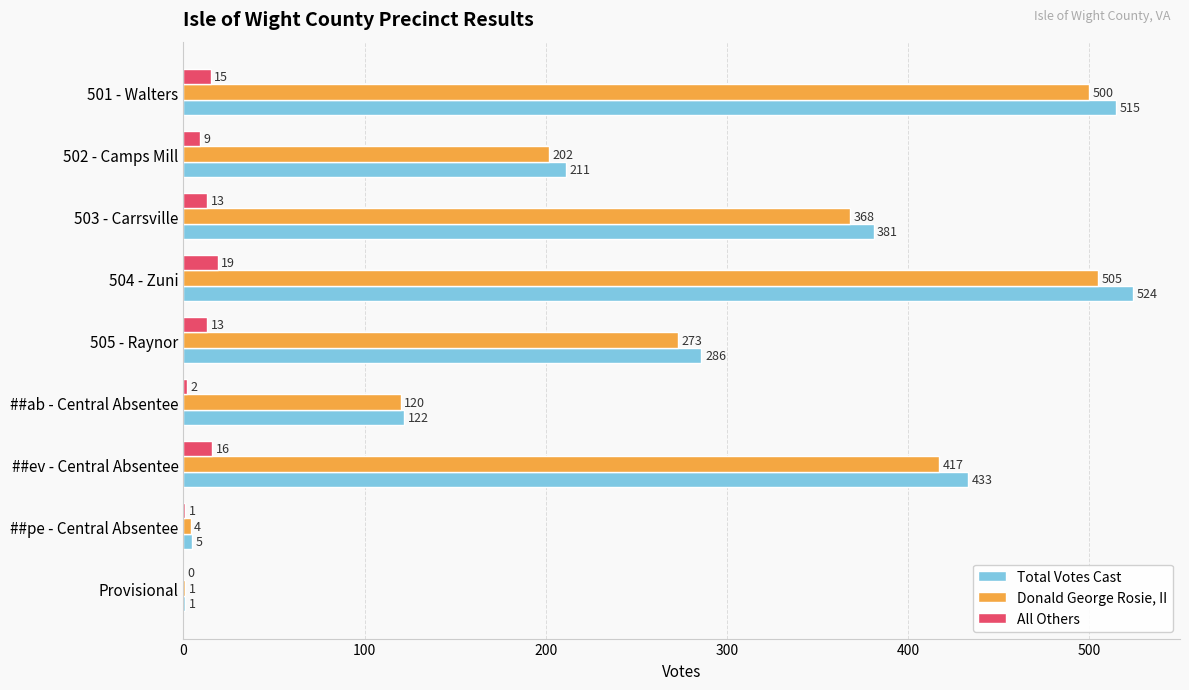

True or false: Donald George Rosie, II has a value of 417 at ##ev - Central Absentee.

True